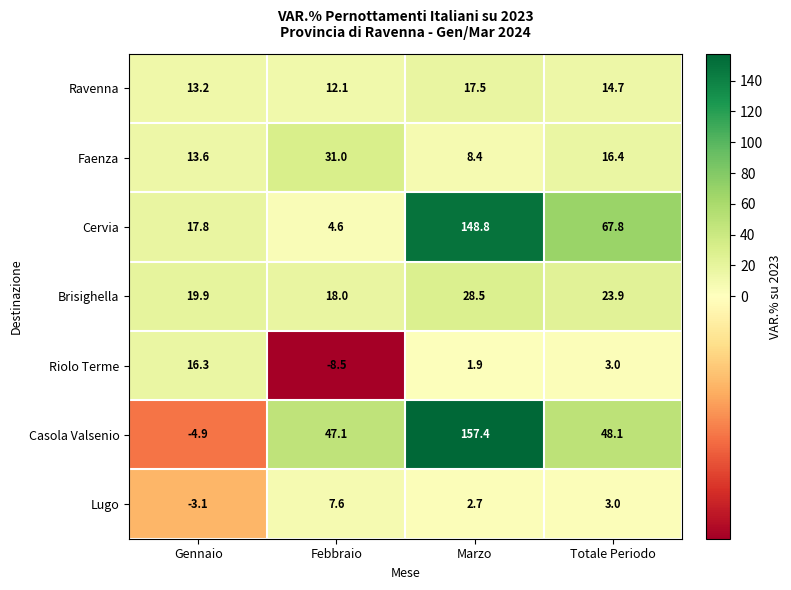

What is the difference between the second highest and second lowest values in the Casola Valsenio series?

1.0